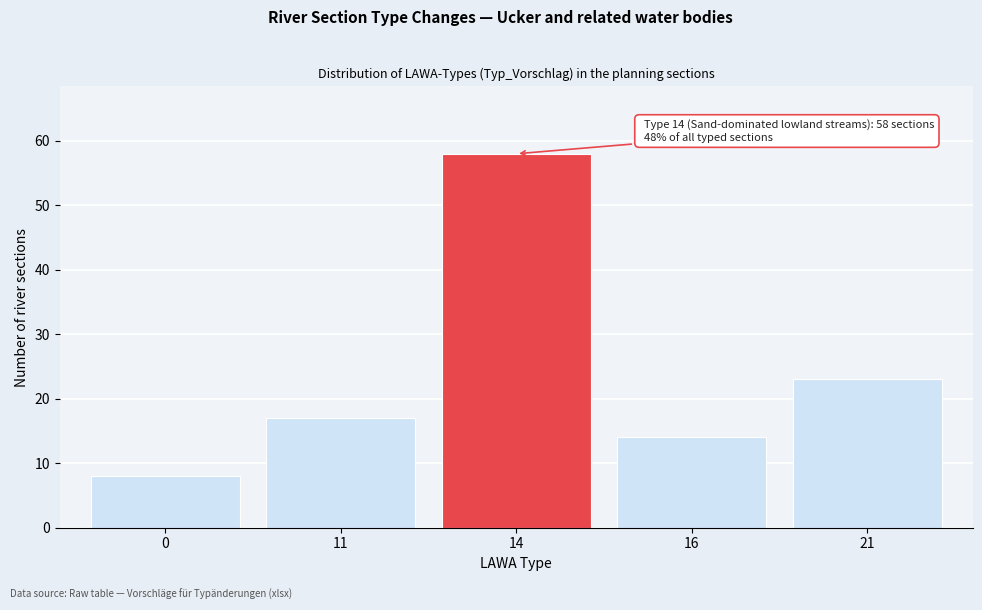

Reading left to right, transcribe all the data shown in this chart.

0=8	11=17	14=58	16=14	21=23